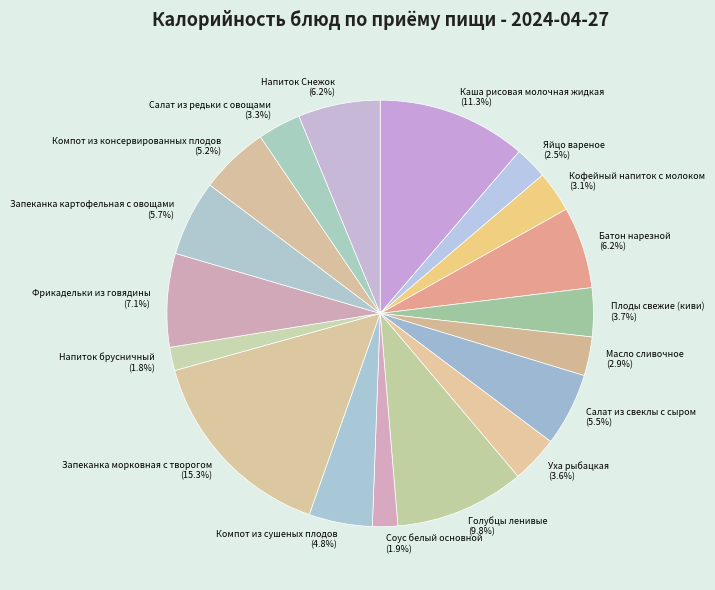

Is there any slice that represents more than half of the pie?

No